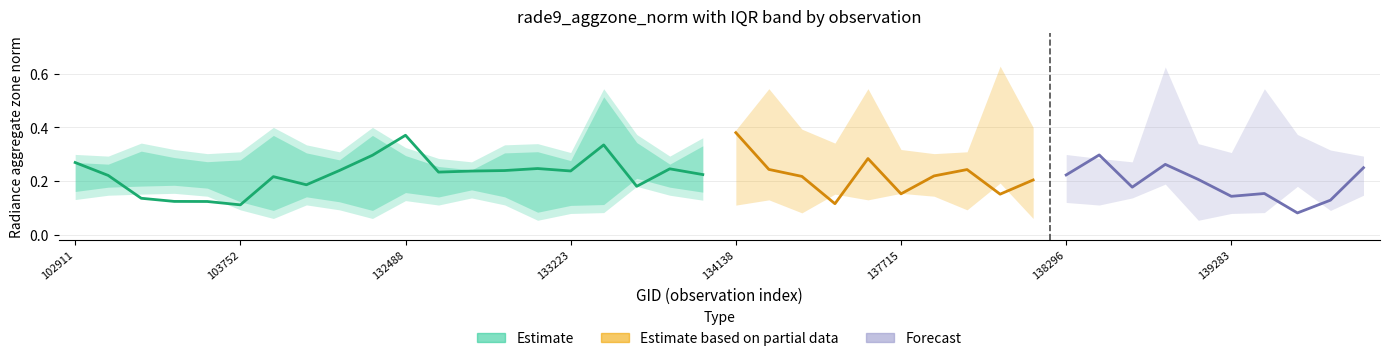

What is the spread (max minus min) of values at 133027?

0.2